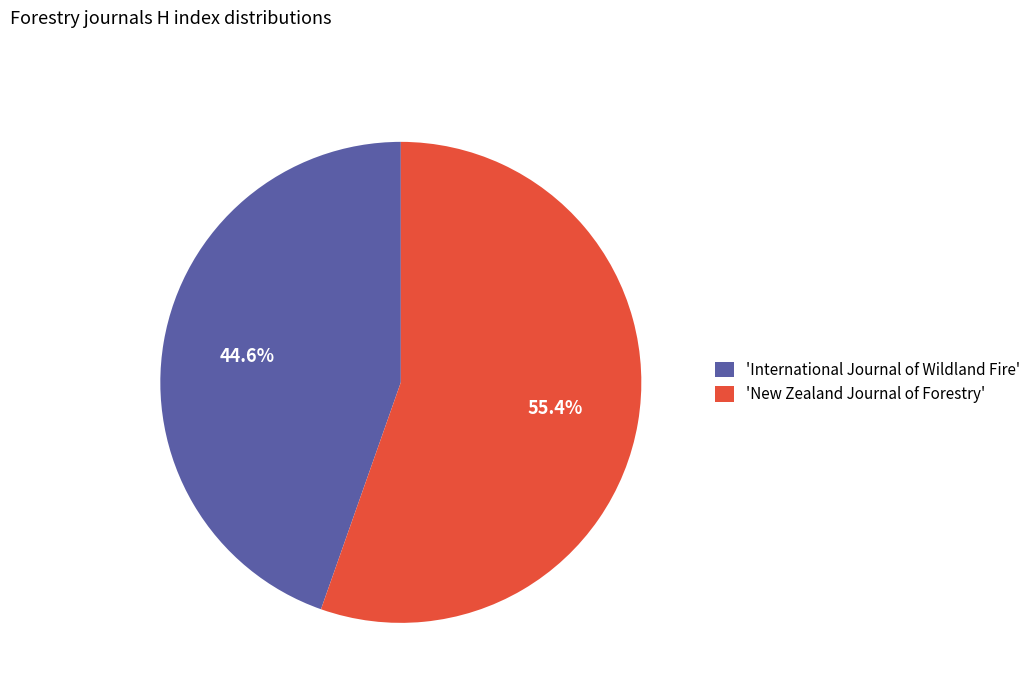

Which slice is the largest?

'New Zealand Journal of Forestry'